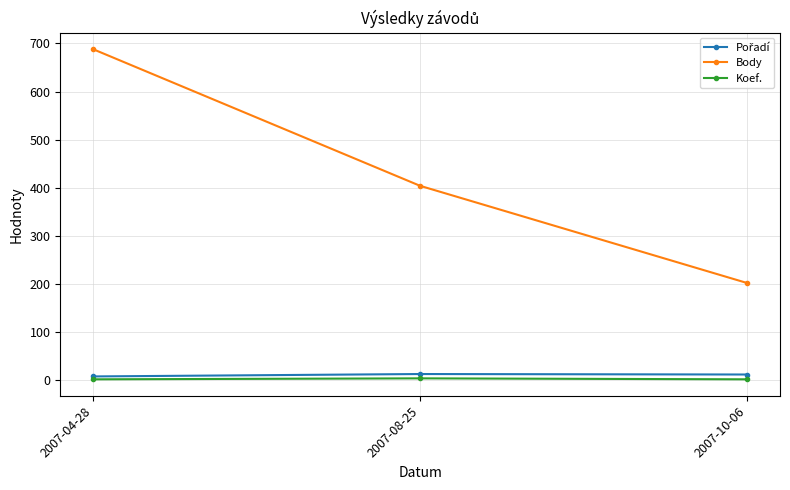

At which category is the sum across all series the highest?

2007-04-28